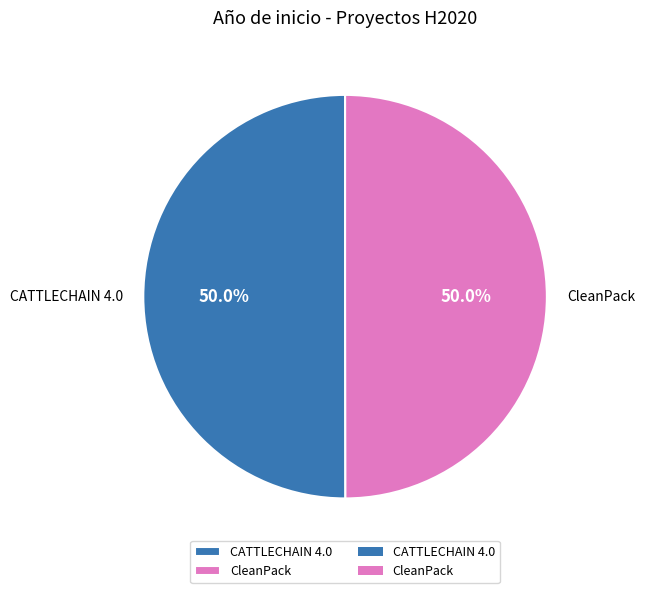

Approximately how many times larger is the value at CATTLECHAIN 4.0 compared to CleanPack?

1.0